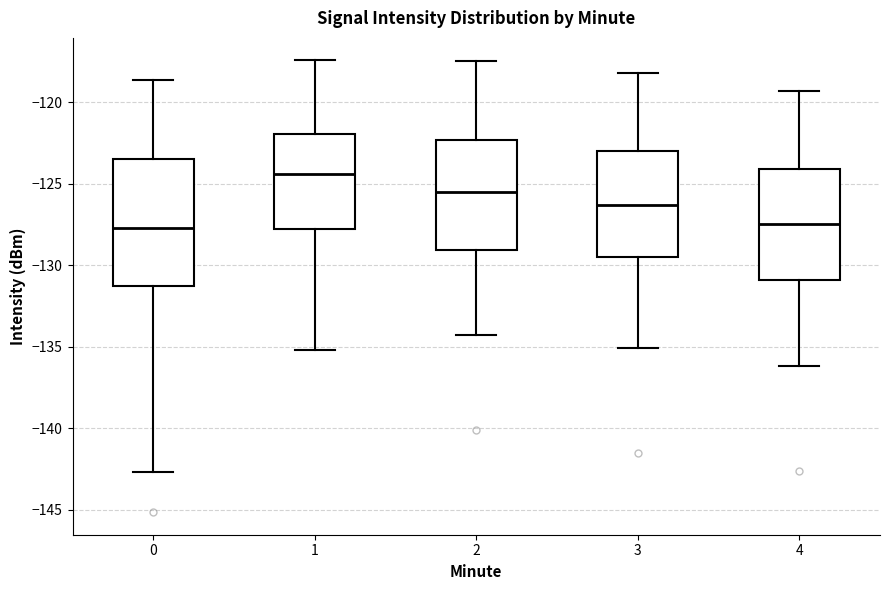

Reading left to right, read every box against the y-axis: the position of its median line, the range the box covers, and the ends of its whiskers. The values are not printed on the chart, so give them approximately, as read against the axis.

0: median -127.5, box -131.5 to -123.5, whiskers -142.5 to -118.5
1: median -124.5, box -128.0 to -122.0, whiskers -135.0 to -117.5
2: median -125.5, box -129.0 to -122.5, whiskers -134.5 to -117.5
3: median -126.5, box -129.5 to -123.0, whiskers -135.0 to -118.0
4: median -127.5, box -131.0 to -124.0, whiskers -136.0 to -119.5